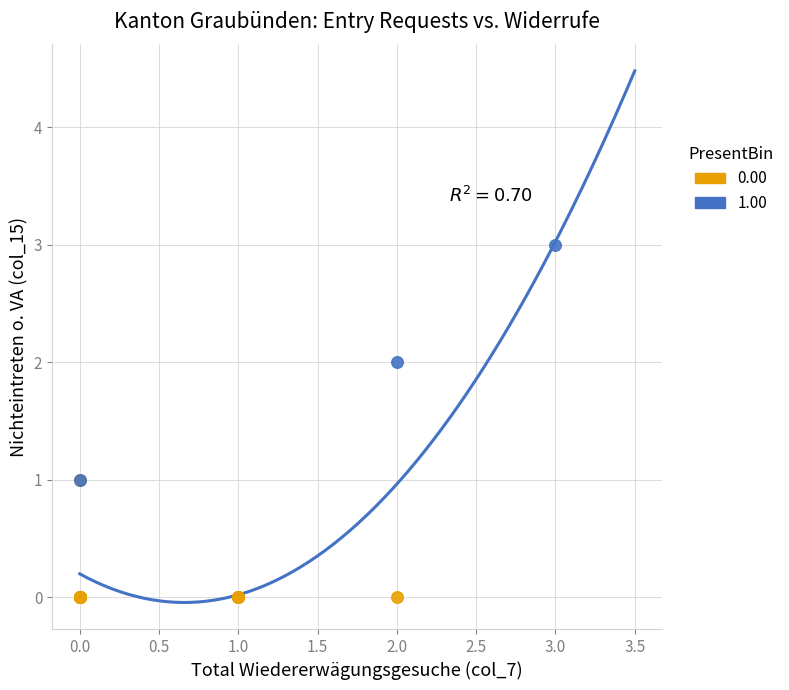

Which series reaches the maximum Y coordinate?

1.00